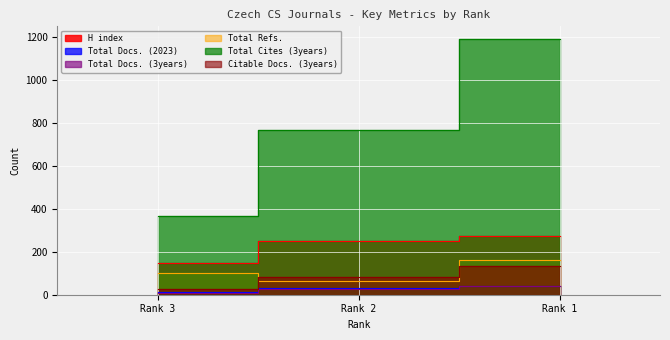

Reading left to right, list all the values displayed in this chart.

H index: Rank 3=148	Rank 2=251	Rank 1=275
Total Docs. (2023): Rank 3=12	Rank 2=30	Rank 1=41
Total Docs. (3years): Rank 3=10	Rank 2=25	Rank 1=39
Total Refs.: Rank 3=100	Rank 2=62	Rank 1=162
Total Cites (3years): Rank 3=366	Rank 2=766	Rank 1=1192
Citable Docs. (3years): Rank 3=26	Rank 2=84	Rank 1=132